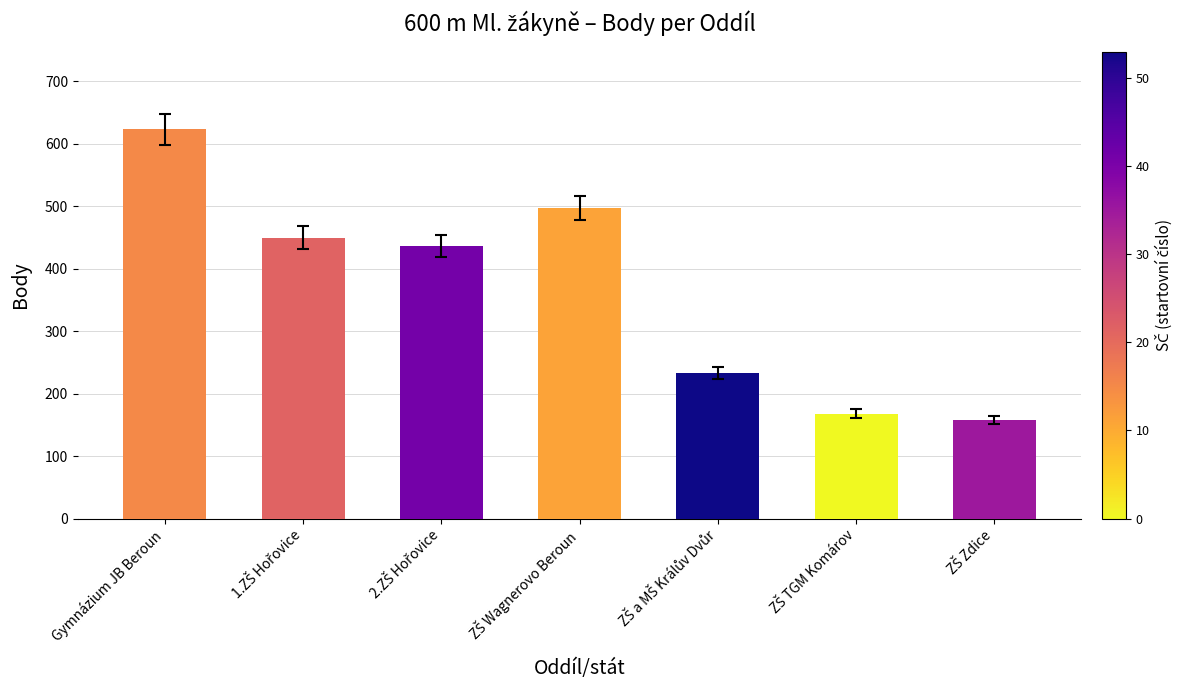

What is the difference between the second highest and minimum values?

339.0